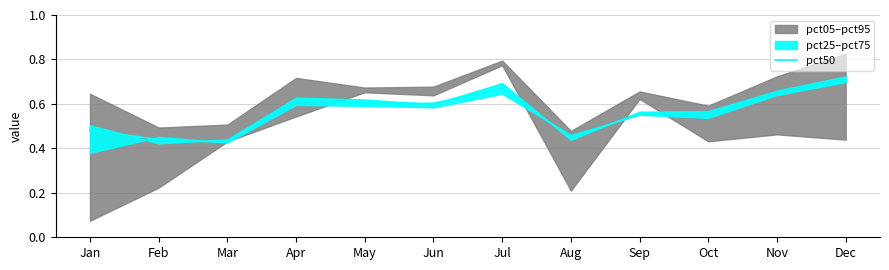

The chart shows a value of 0.6 at Oct. True or false?

True